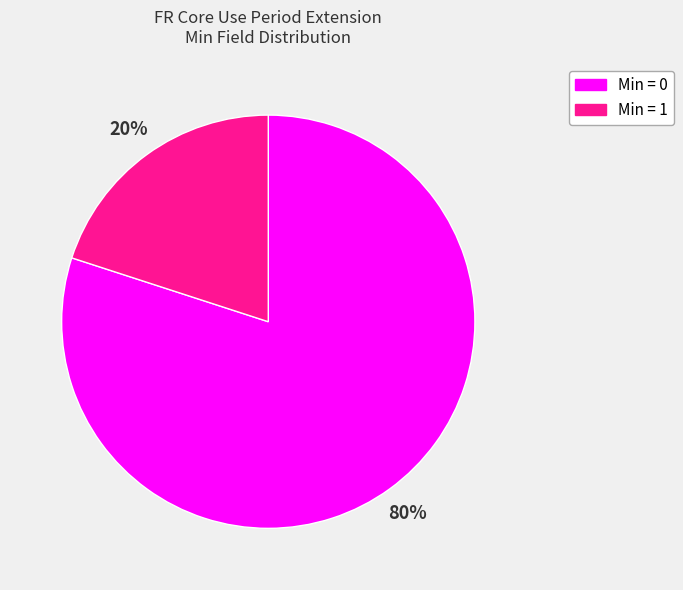

To the nearest percent, what is the difference between the largest and smallest slice percentages?

60%